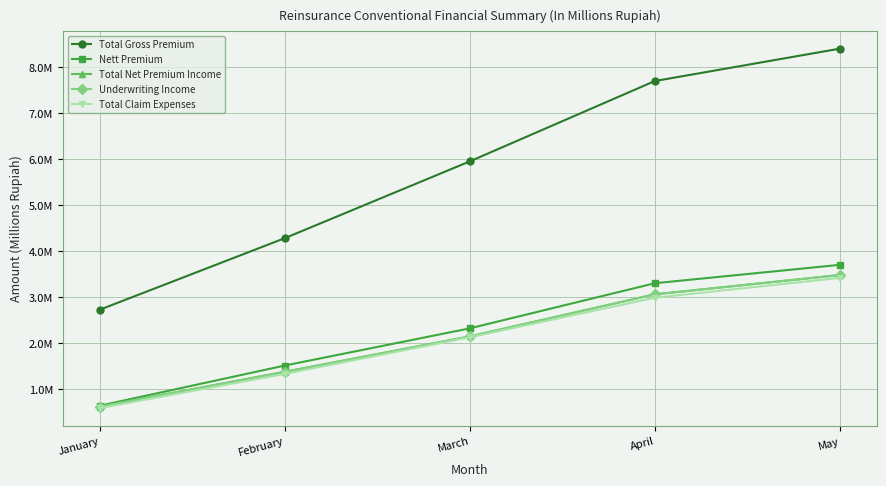

Reading left to right, extract all data points from this chart.

Total Gross Premium: January=2726582.4	February=4281258.7	March=5949913.8	April=7696003.2	May=8399918.9
Nett Premium: January=637928.5	February=1510913.1	March=2319164.9	April=3299618.8	May=3699577.3
Total Net Premium Income: January=618929.9	February=1374850.9	March=2143590.7	April=3058493.7	May=3478088.3
Underwriting Income: January=619011.9	February=1374982.6	March=2143862.0	April=3058651.4	May=3478281.2
Total Claim Expenses: January=585080.1	February=1329334.6	March=2124747.6	April=2984190.1	May=3416147.2